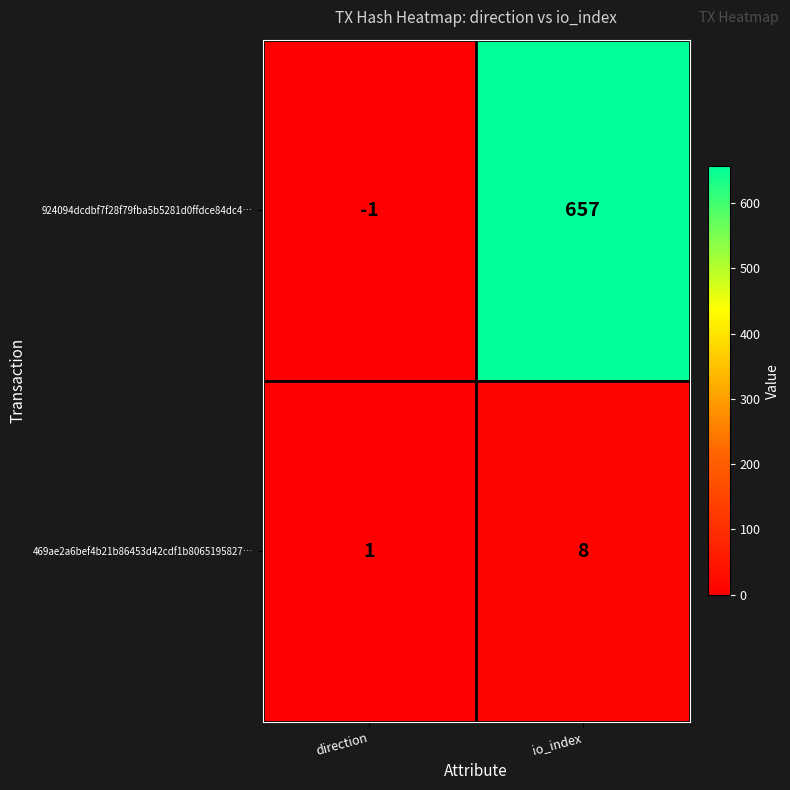

Which series has the largest range (max minus min)?

924094dcdbf7f28f79fba5b5281d0ffdce84dc4…